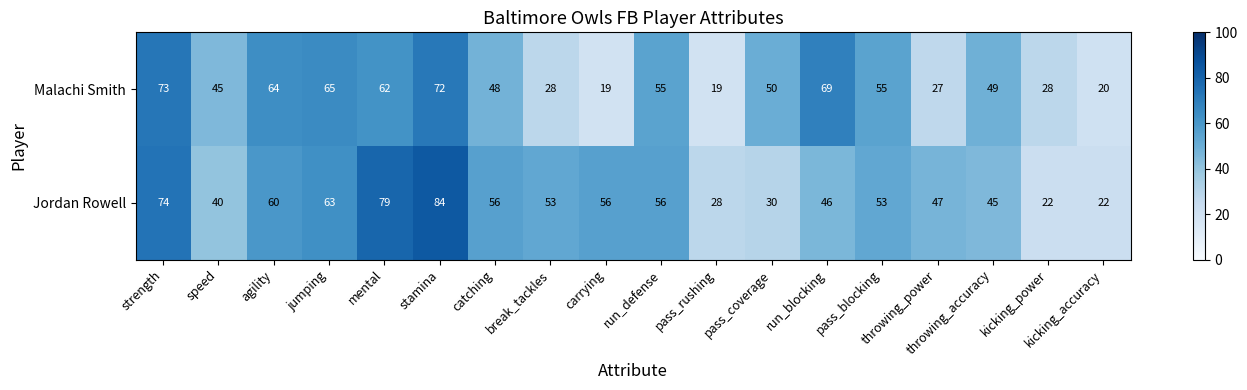

True or false: Jordan Rowell has a value of 79 at mental.

True